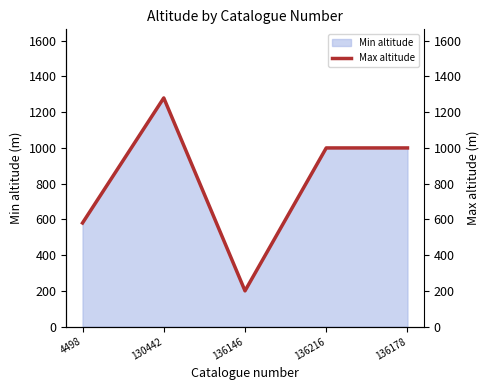

At which label does the data first exceed 1000?

130442